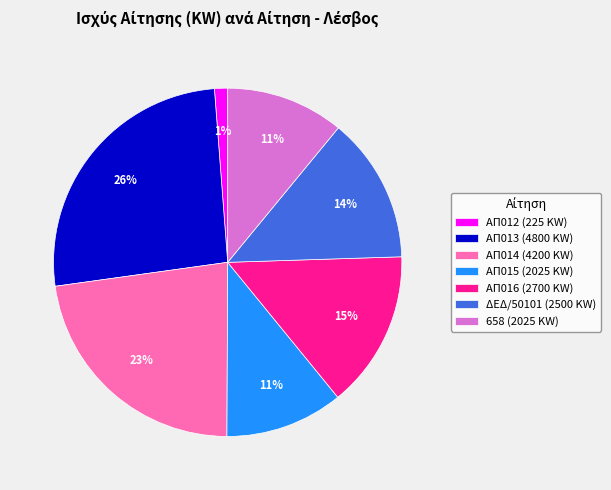

What is the ratio of the value at ΑΠ015 (2025 KW) to the value at ΔΕΔ/50101 (2500 KW)?

0.8